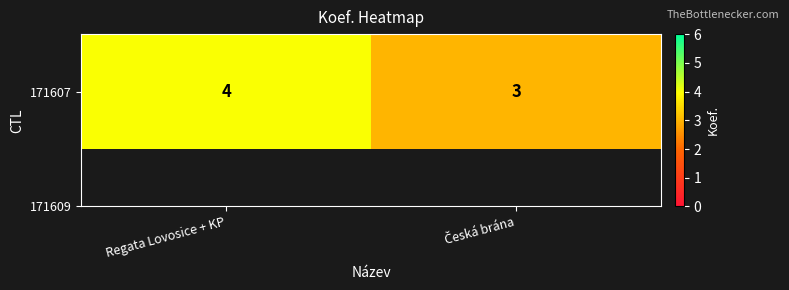

What is the difference between the maximum and minimum values?

1